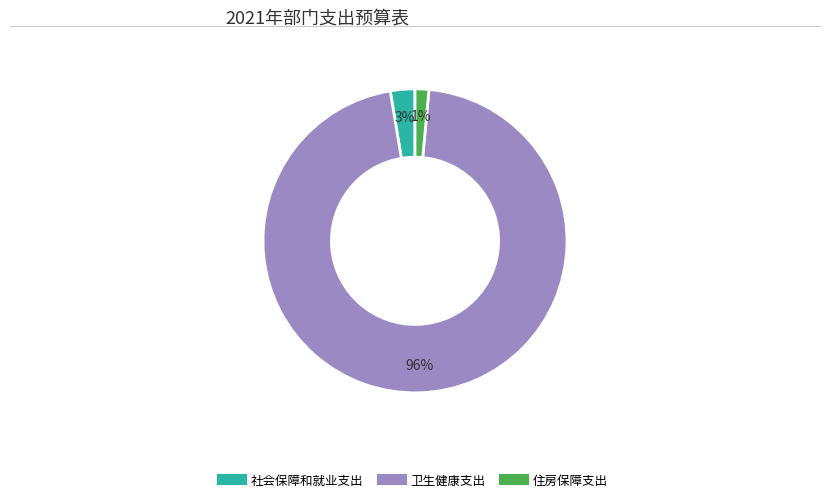

To the nearest percent, what is the combined percentage of 社会保障和就业支出 and 卫生健康支出?

99%